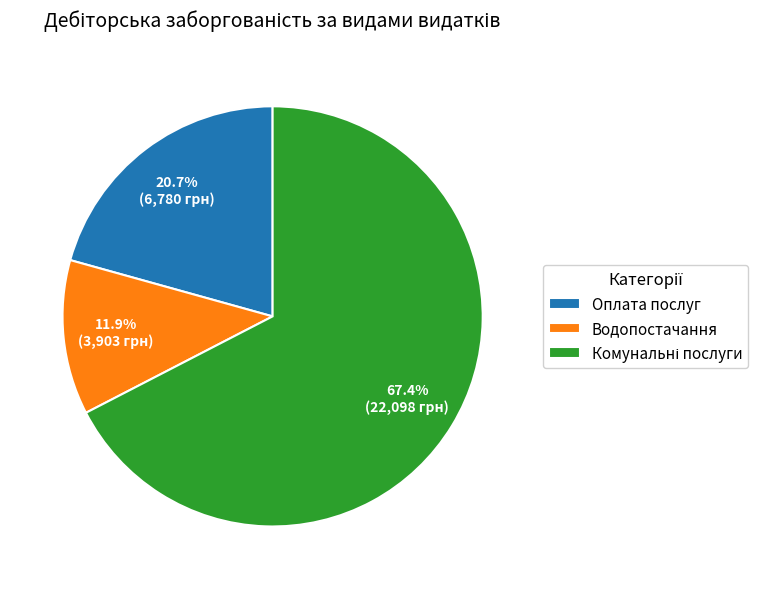

Does any single category account for the majority?

Yes